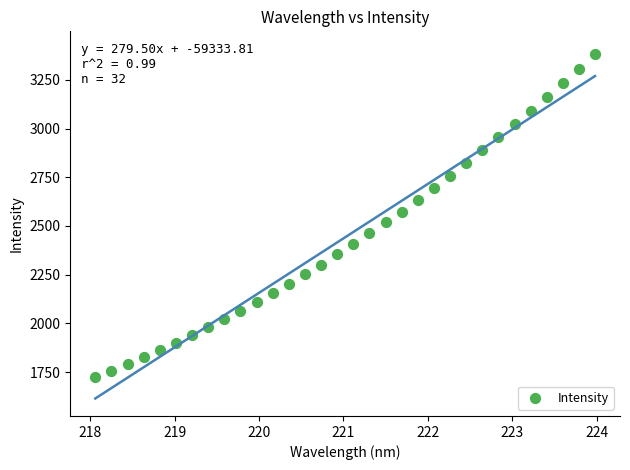

What is the range of Y values (max minus min)?

1660.6